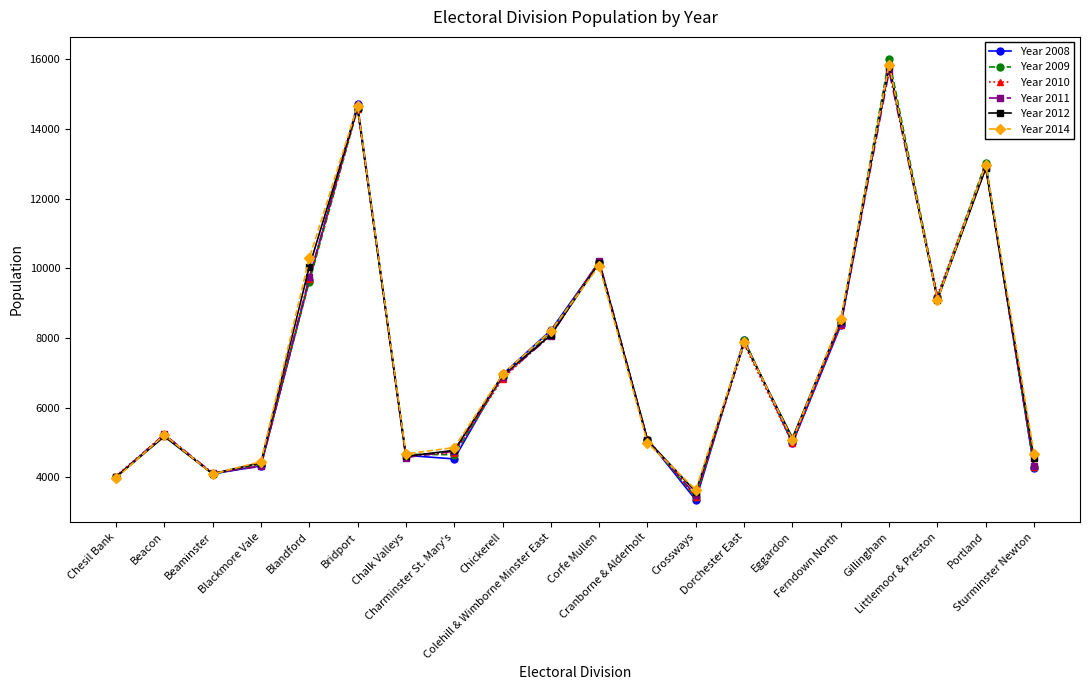

True or false: Year 2014 has a value of 4675 at Sturminster Newton.

True